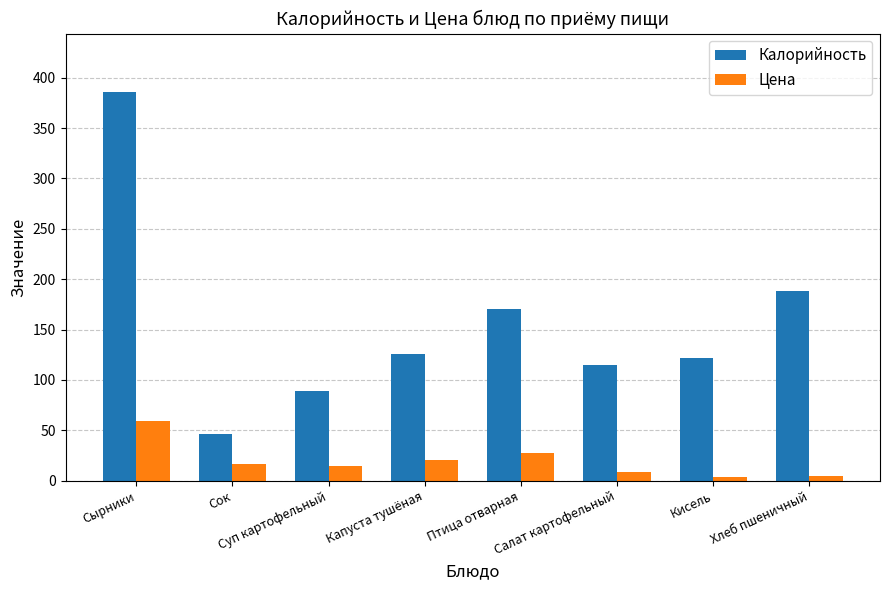

What is the total value across all series at Хлеб пшеничный?

192.8